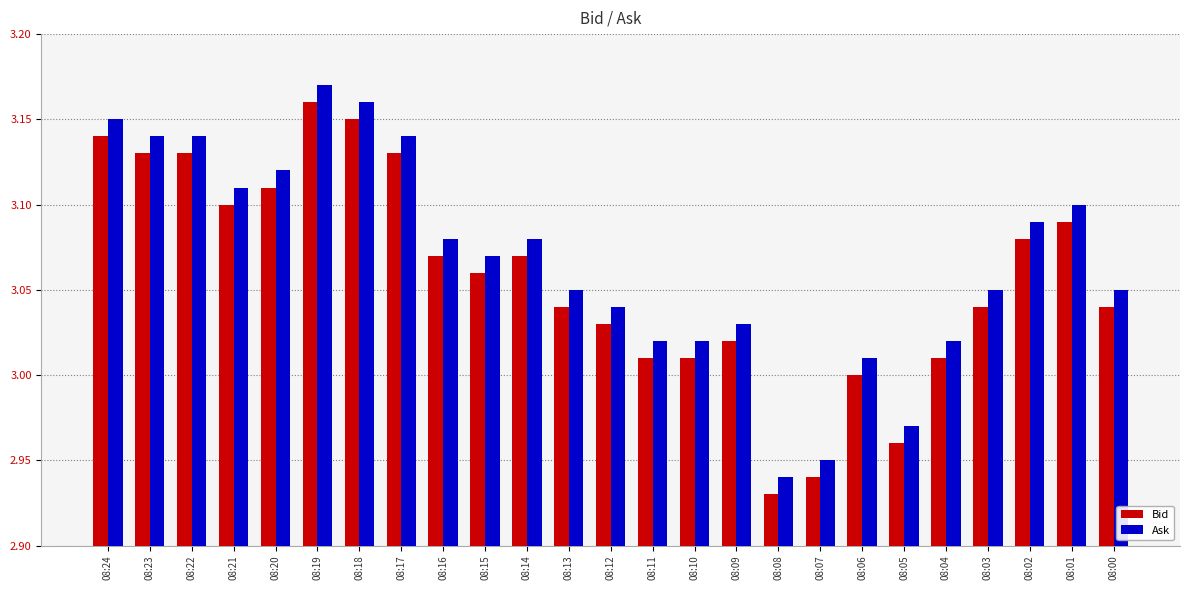

Is it true that Ask equals 5.6 at 08:21?

False